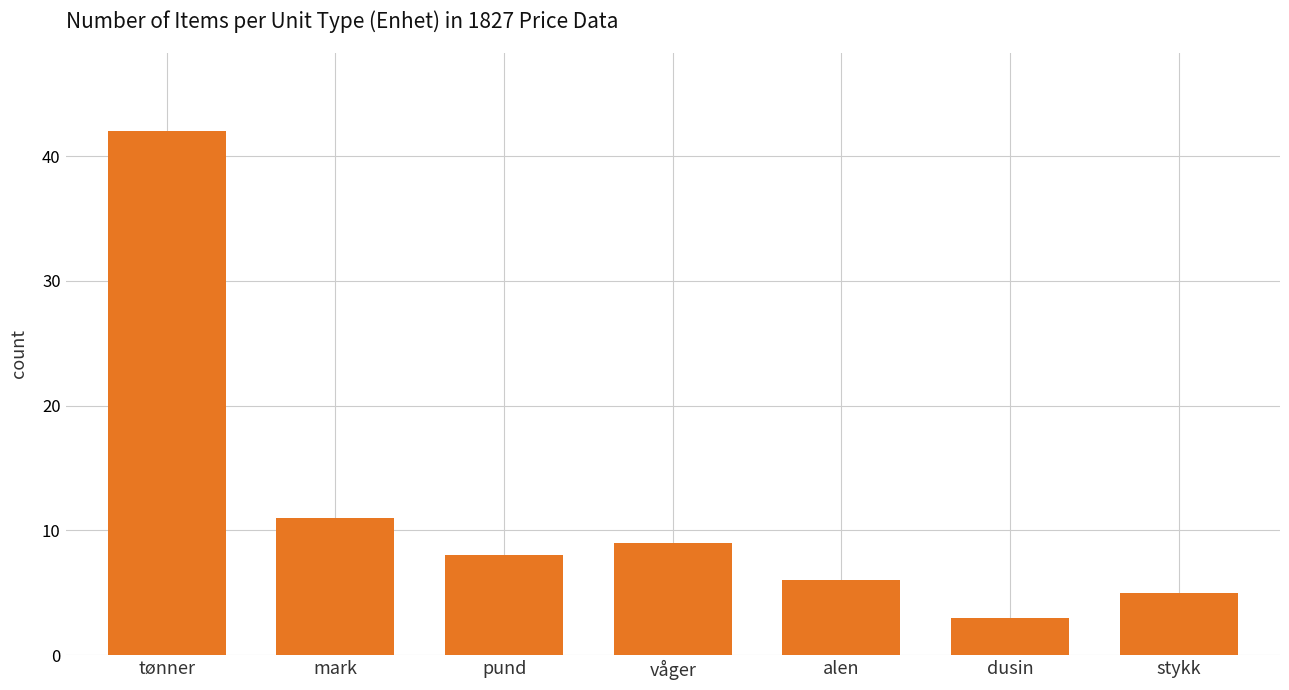

Between pund and alen, which is larger?

pund